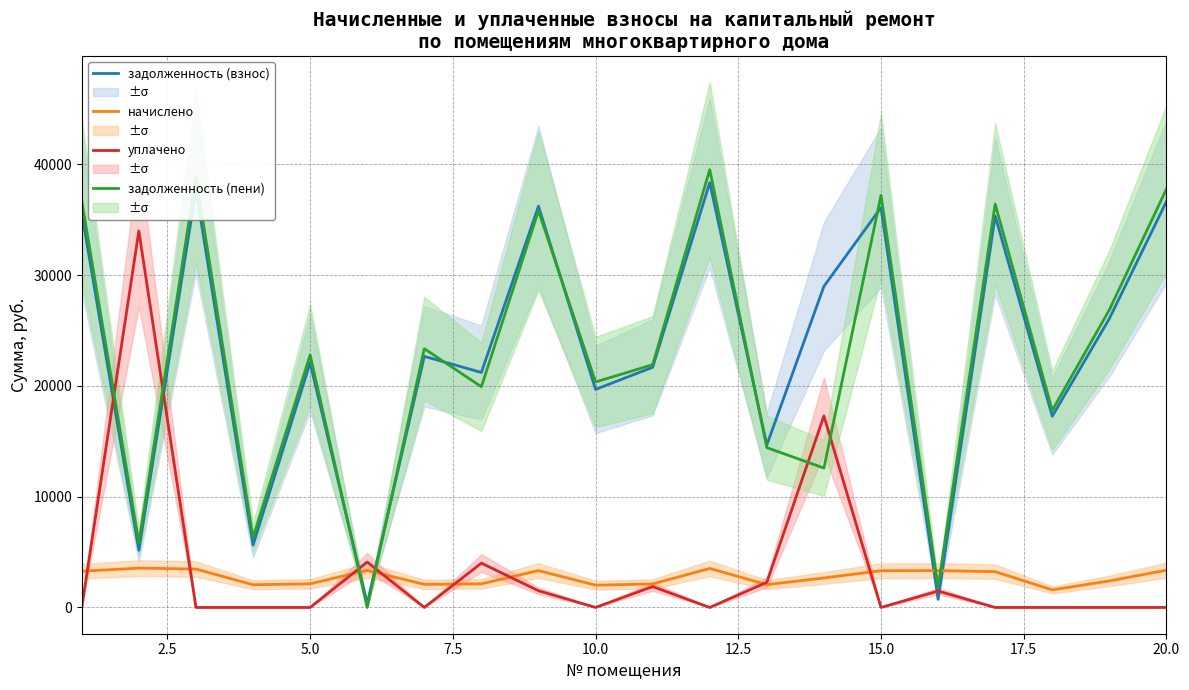

True or false: задолженность (пени) and начислено intersect in this chart.

True